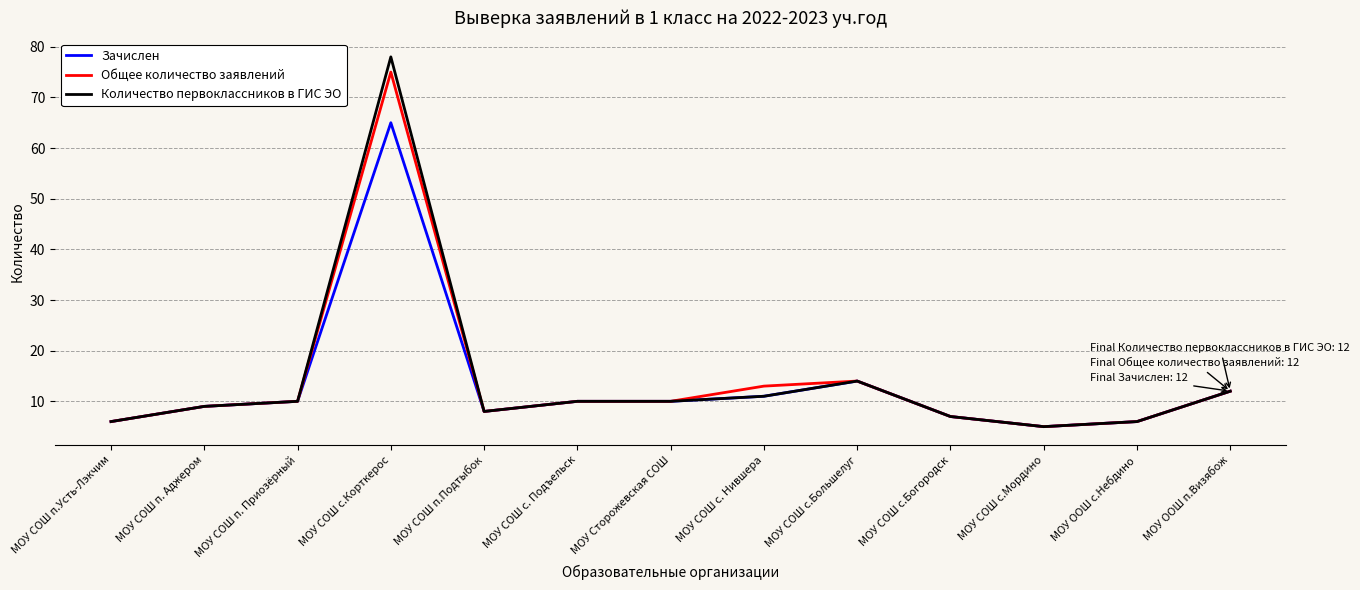

Is the value of Общее количество заявлений at МОУ СОШ п.Подтыбок greater than the value of Количество первоклассников в ГИС ЭО at МОУ ООШ п.Визябож?

No